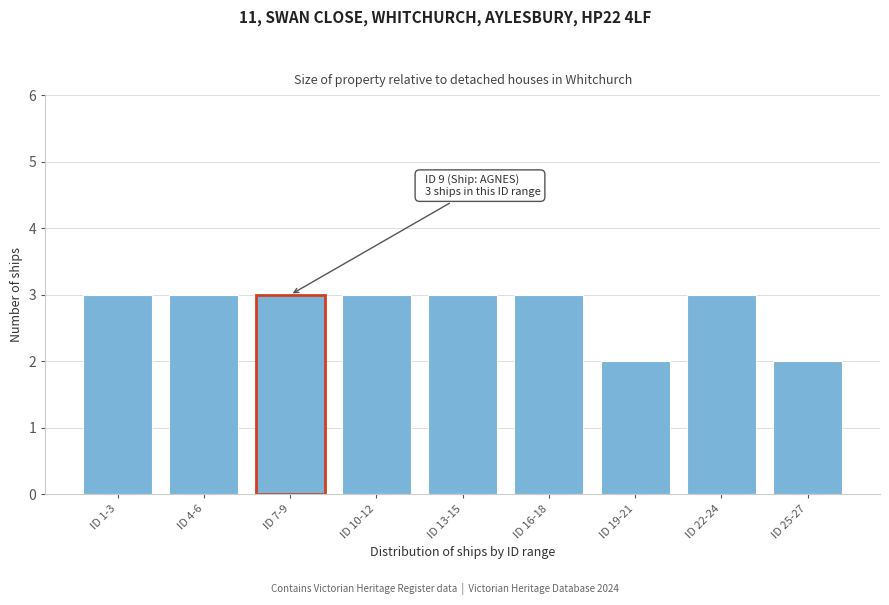

Reading left to right, extract all data points from this chart.

3	3	3	3	3	3	2	3	2